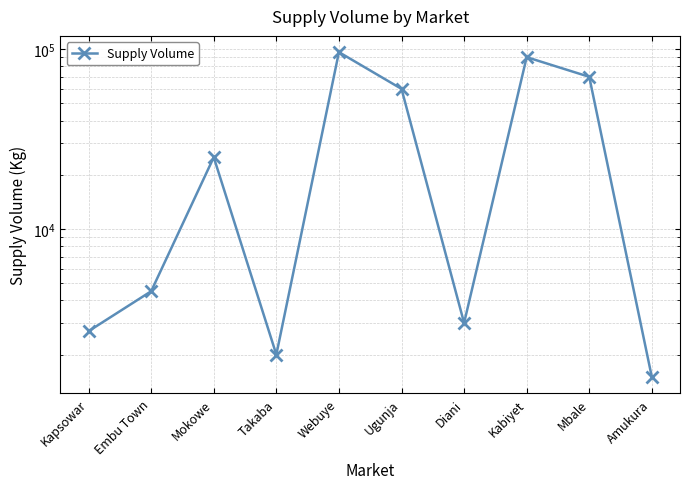

What is the average value?

35470